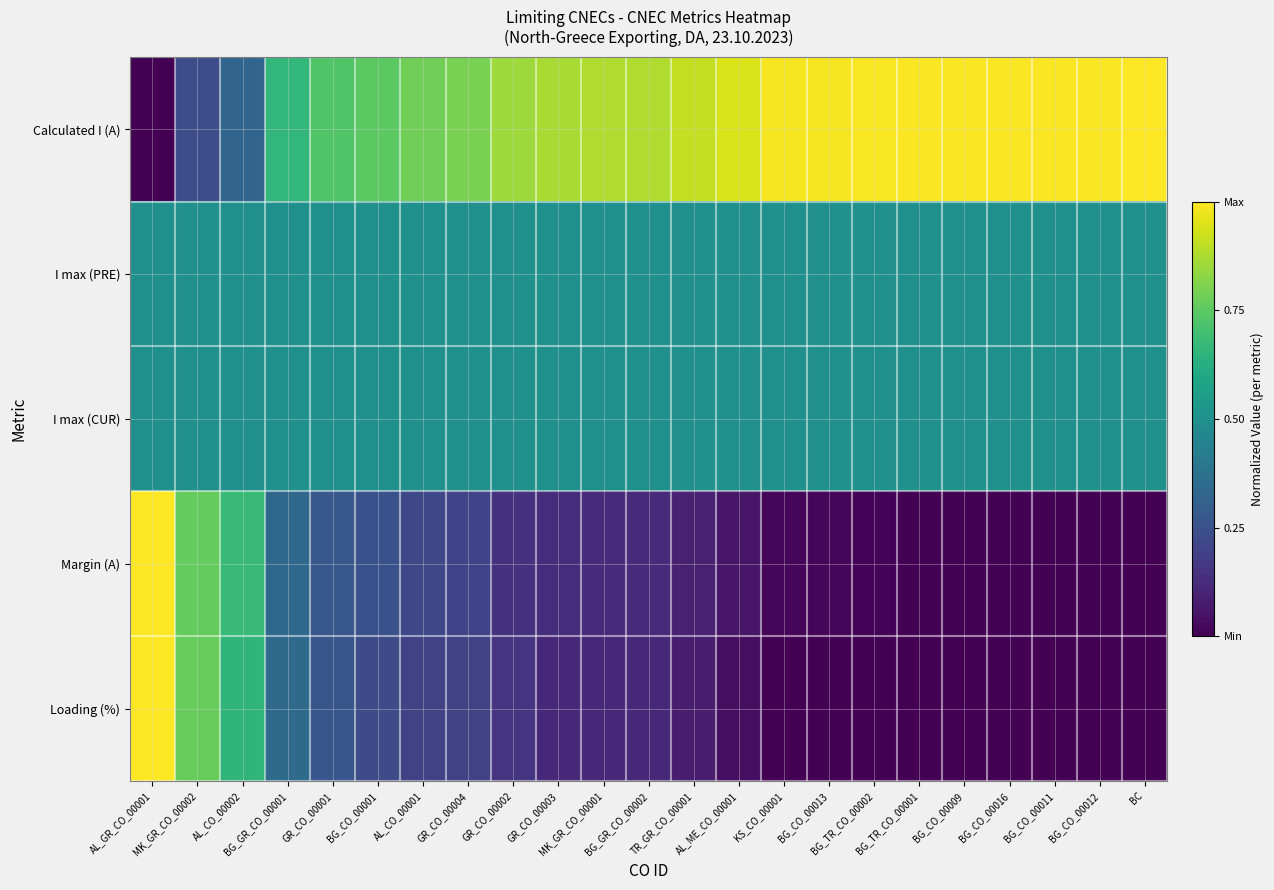

What is the difference between the highest and lowest values at GR_CO_00002?

0.7